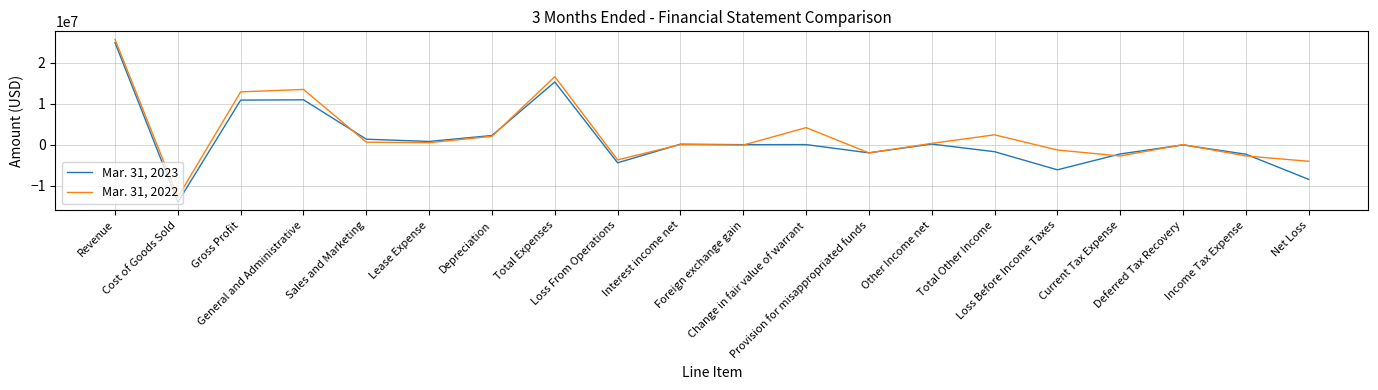

True or false: Mar. 31, 2023 has a value of -6147062 at Loss Before Income Taxes.

True